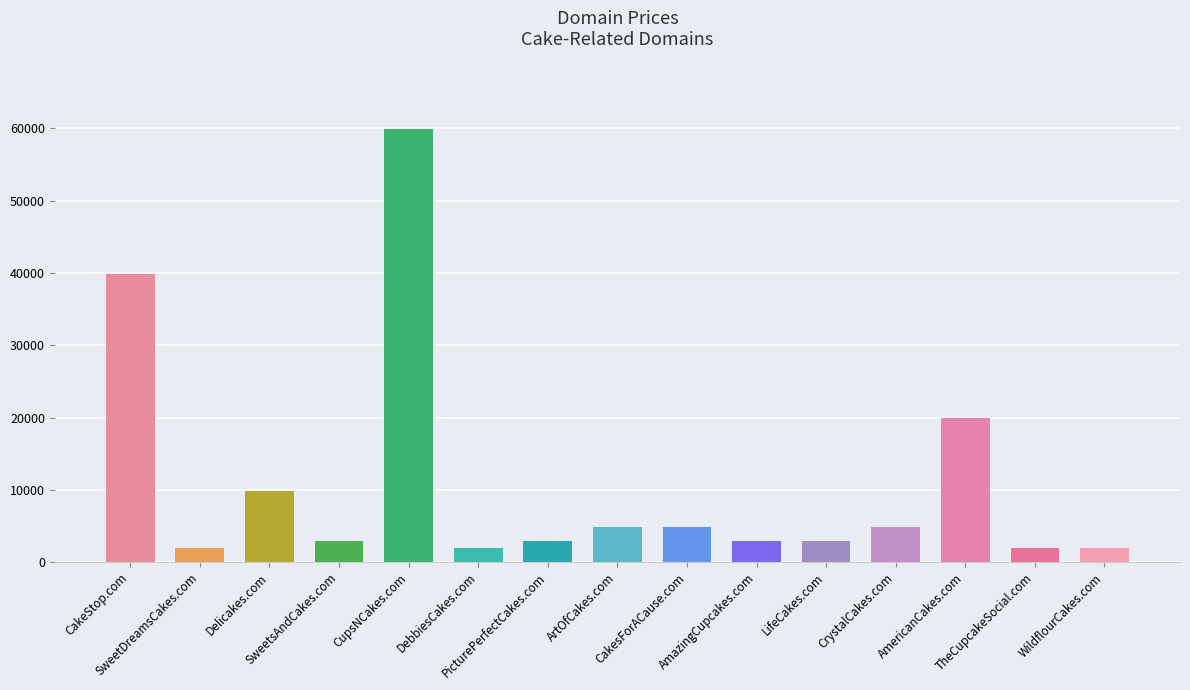

Approximately how many times larger is the value at CakeStop.com compared to DebbiesCakes.com?

21.1